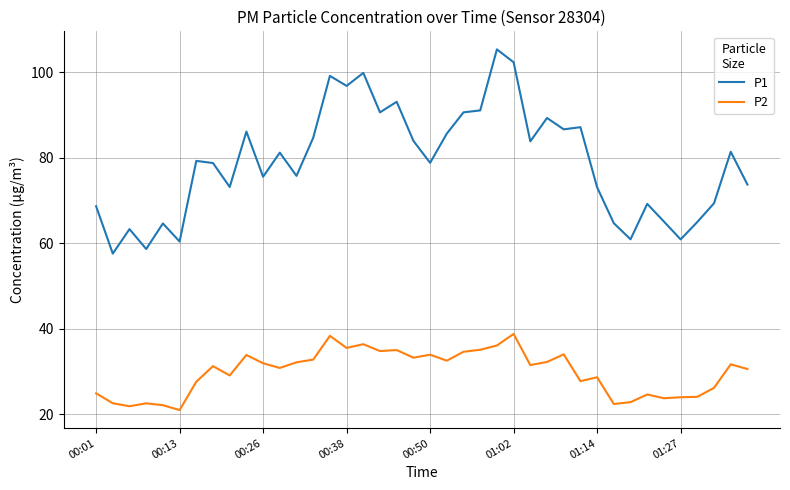

What is the minimum value shown in the chart?

21.0